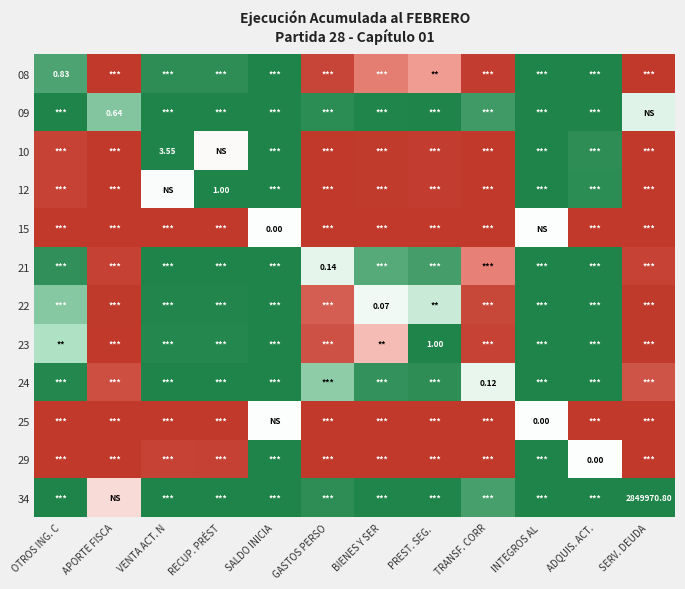

What is the difference between the highest and lowest values at SALDO INICIA?

1.0